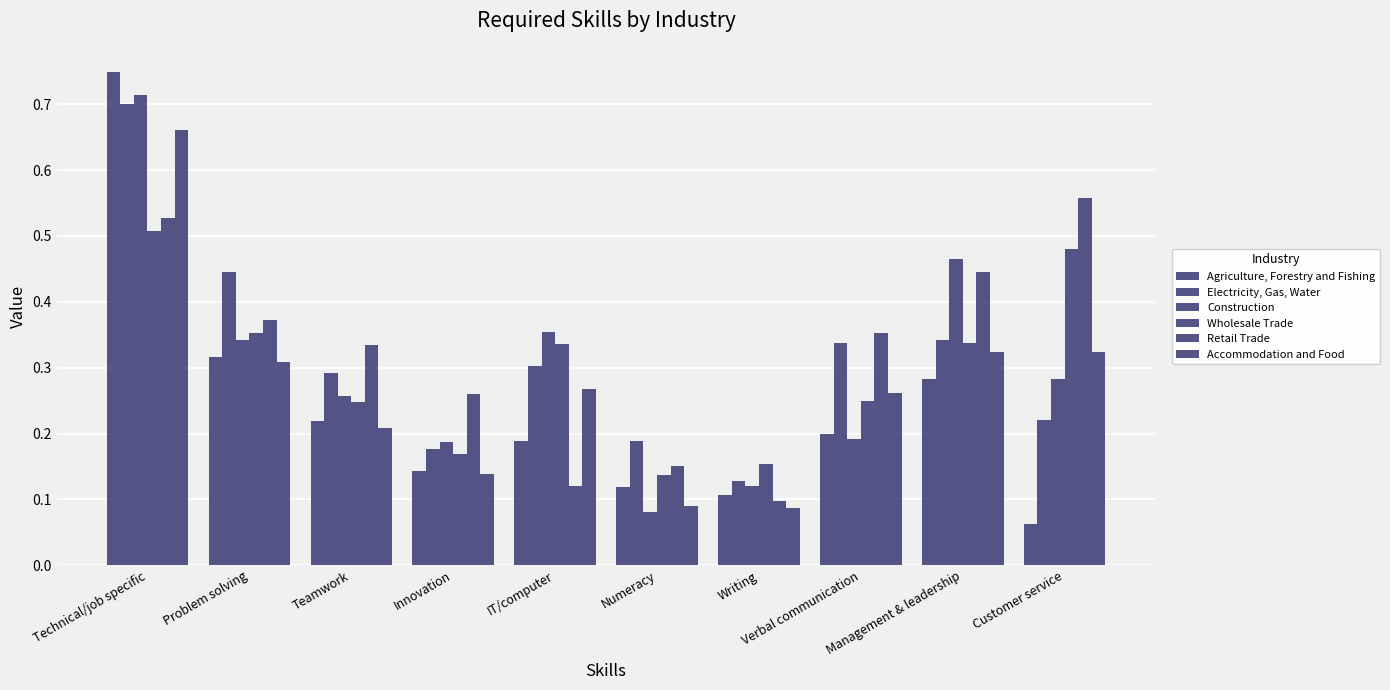

What is the label of the 5th bar from the right?

Numeracy